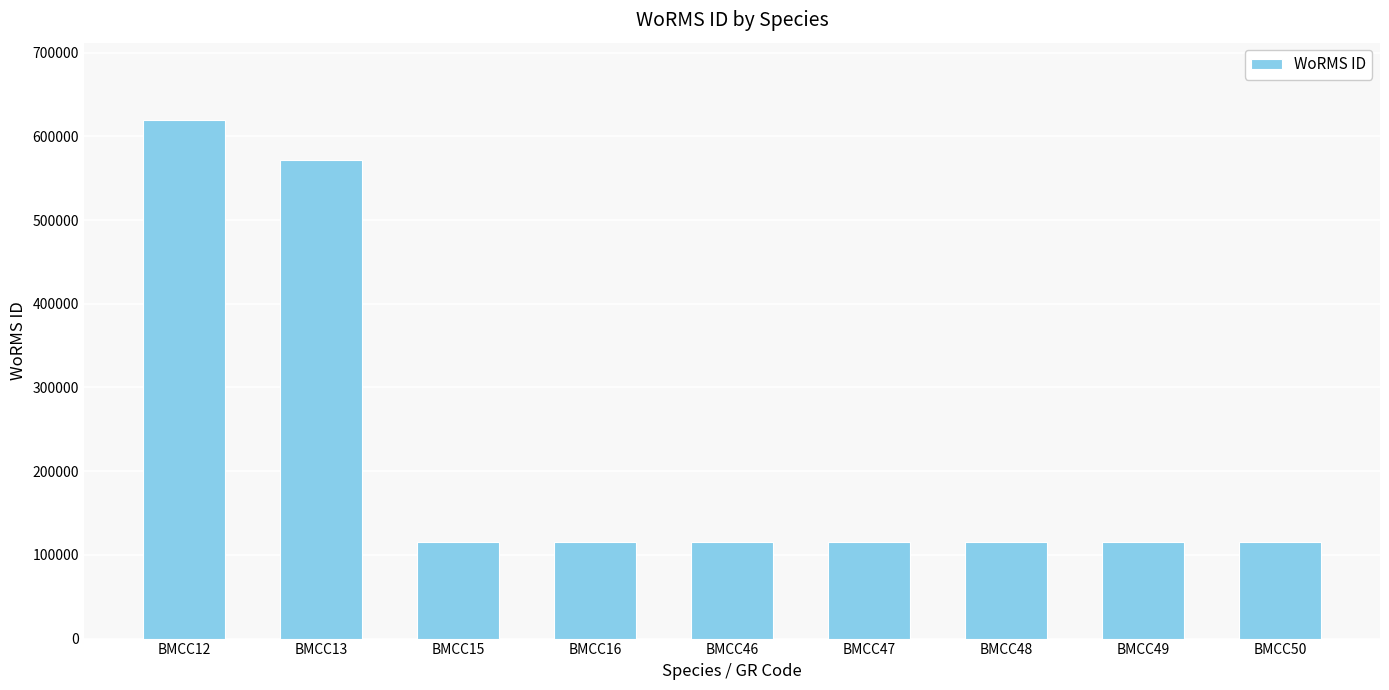

Are the bars grouped side by side (vs. stacked)?

No